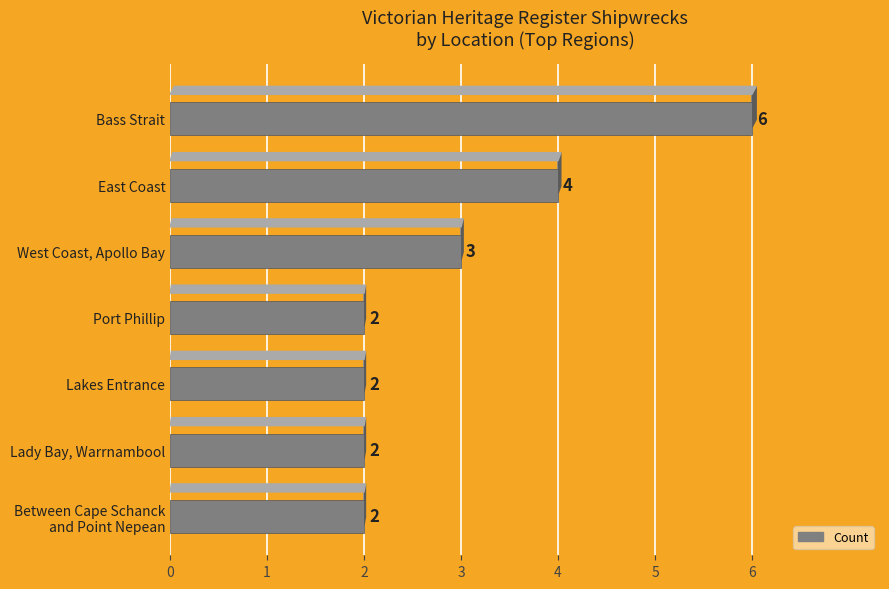

True or false: the data shows 1 at Lakes Entrance.

False